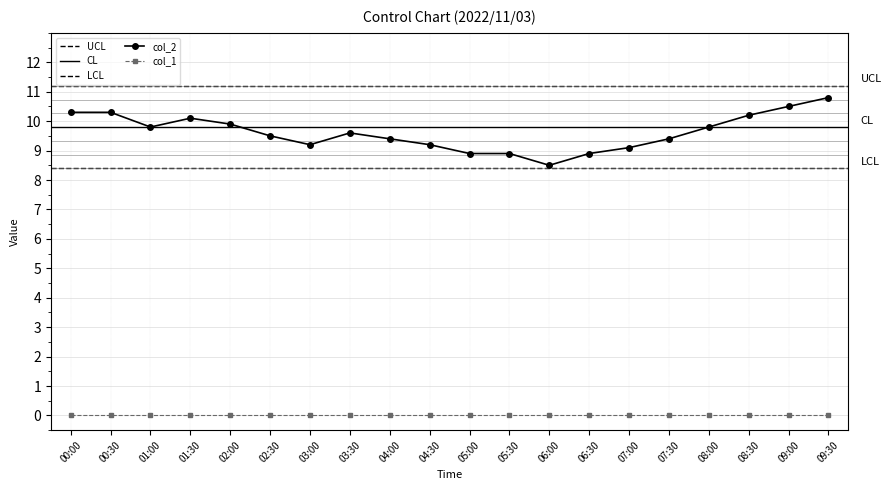

Rank the categories by value from lowest to highest.

06:00, 05:00, 05:30, 06:30, 07:00, 03:00, 04:30, 04:00, 07:30, 02:30, 03:30, 01:00, 08:00, 02:00, 01:30, 08:30, 00:00, 00:30, 09:00, 09:30